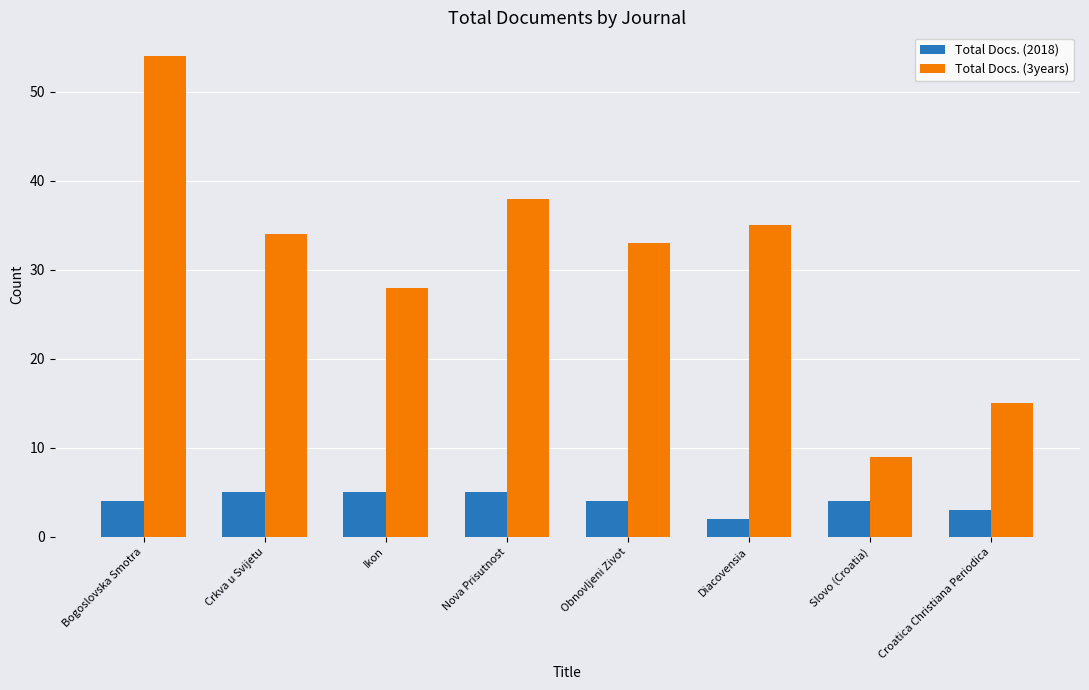

The value of Total Docs. (3years) at Bogoslovska Smotra is 54. True or false?

True